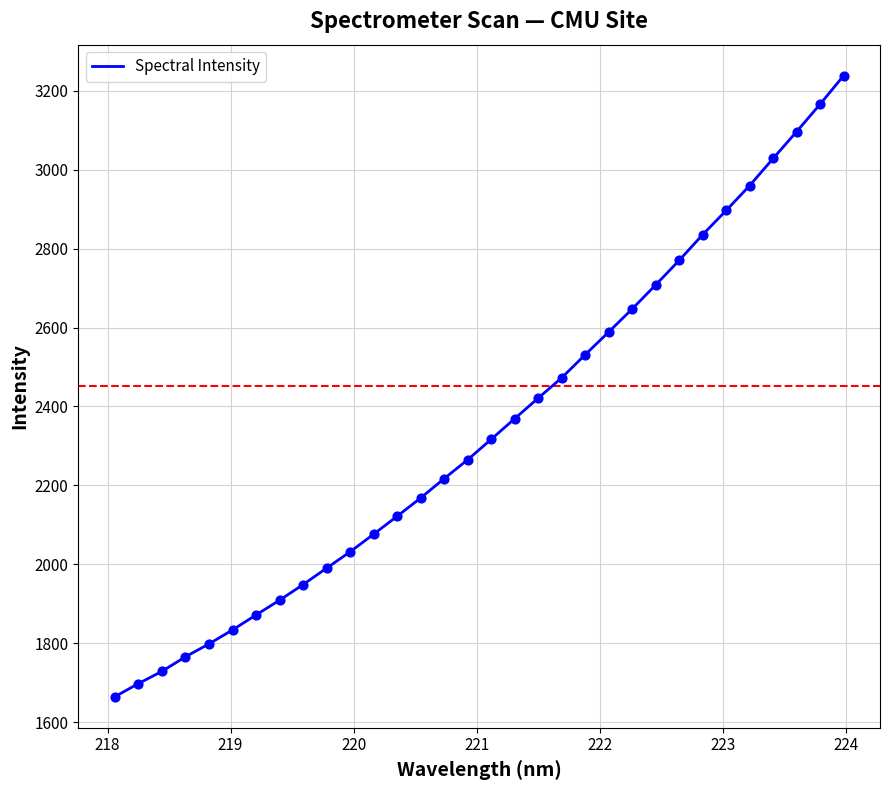

What is the greatest value displayed?

3238.0